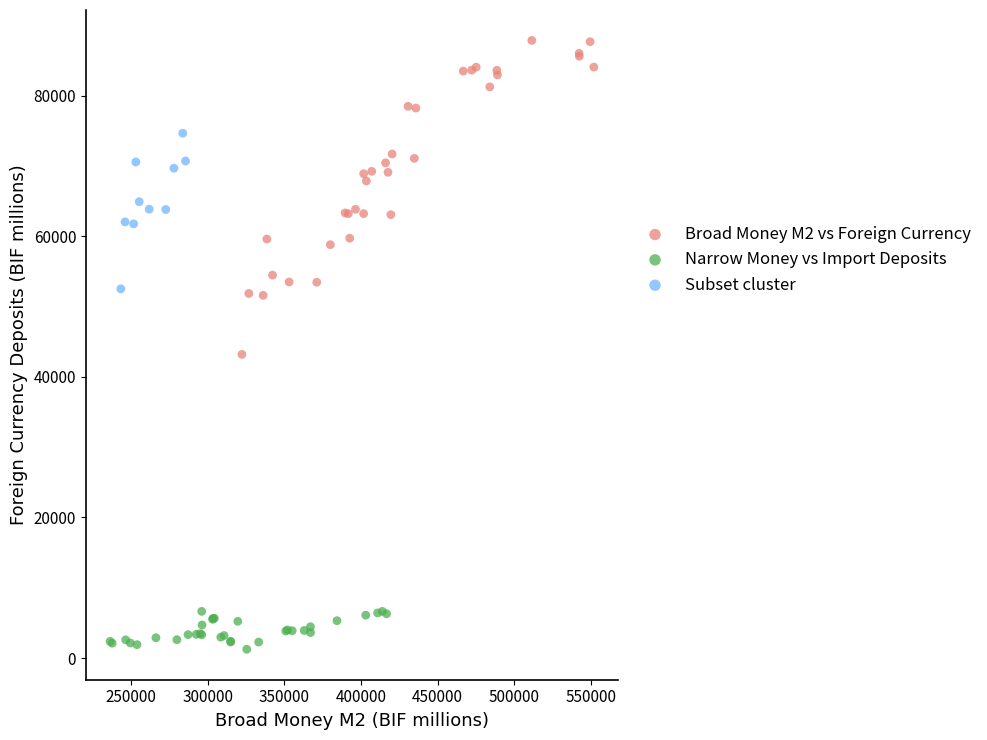

What are all the series names shown in the legend?

Broad Money M2 vs Foreign Currency, Narrow Money vs Import Deposits, Subset cluster